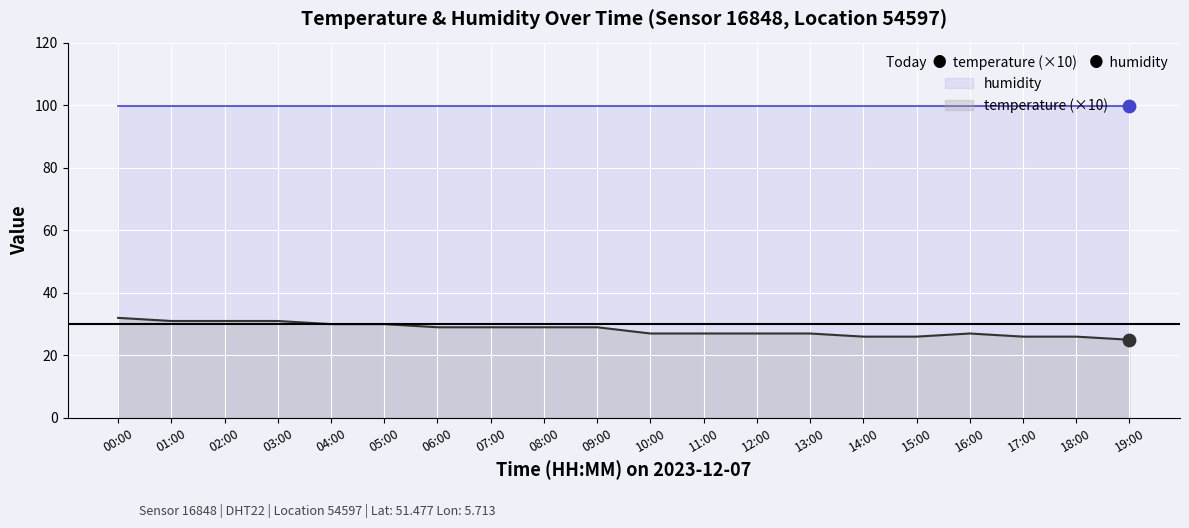

What is the change in value from 03:00 to 13:00?

-4